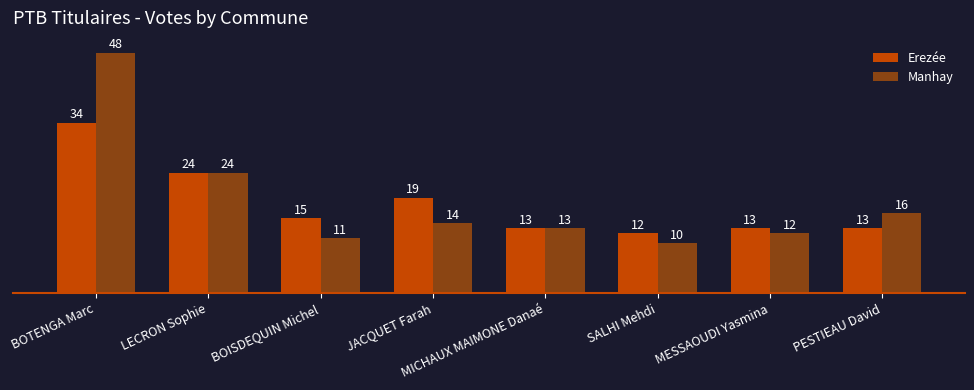

What is the total value across all series at PESTIEAU David?

29